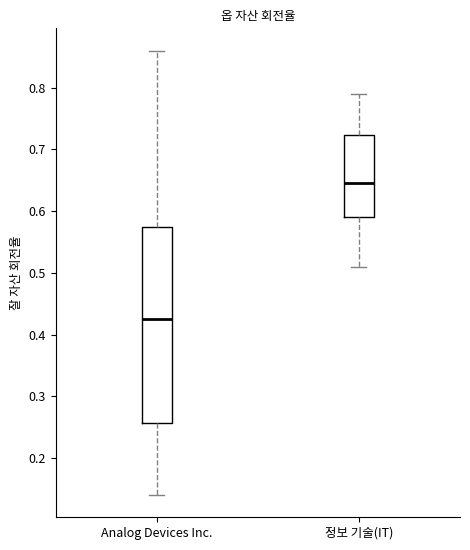

Reading left to right, transcribe this box plot: for each box, give where its median line is, the range the box spans, and where its two whiskers end, as read against the y-axis. The values are not printed on the chart, so give them approximately, as read against the axis.

Analog Devices Inc.: median 0.43, box 0.26 to 0.58, whiskers 0.14 to 0.86
정보 기술(IT): median 0.65, box 0.59 to 0.72, whiskers 0.51 to 0.79